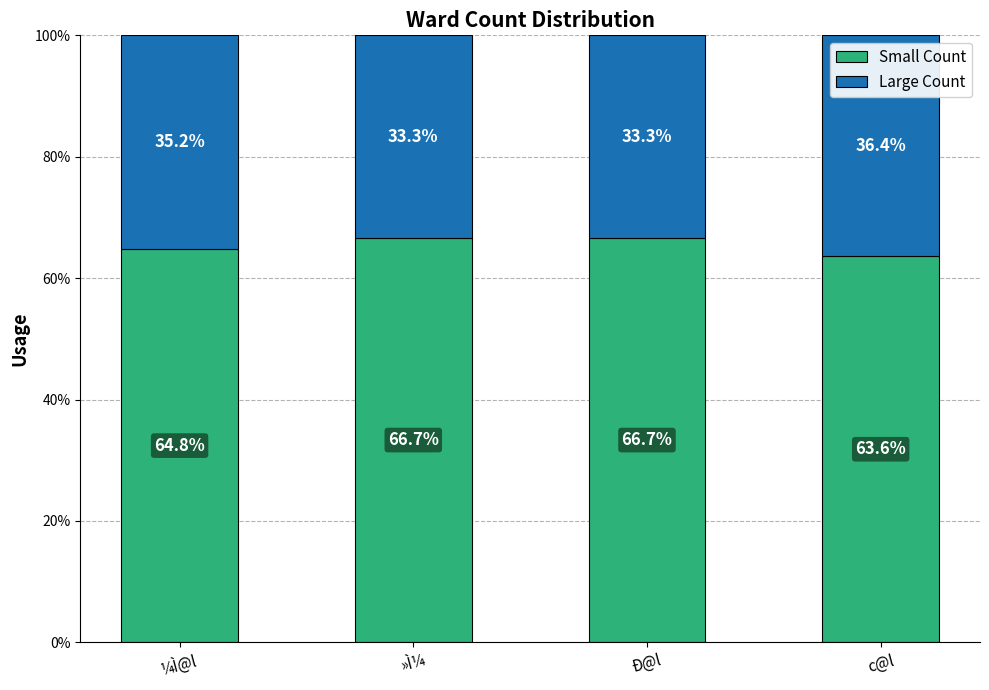

What is the lowest value of the Small Count series?

63.6